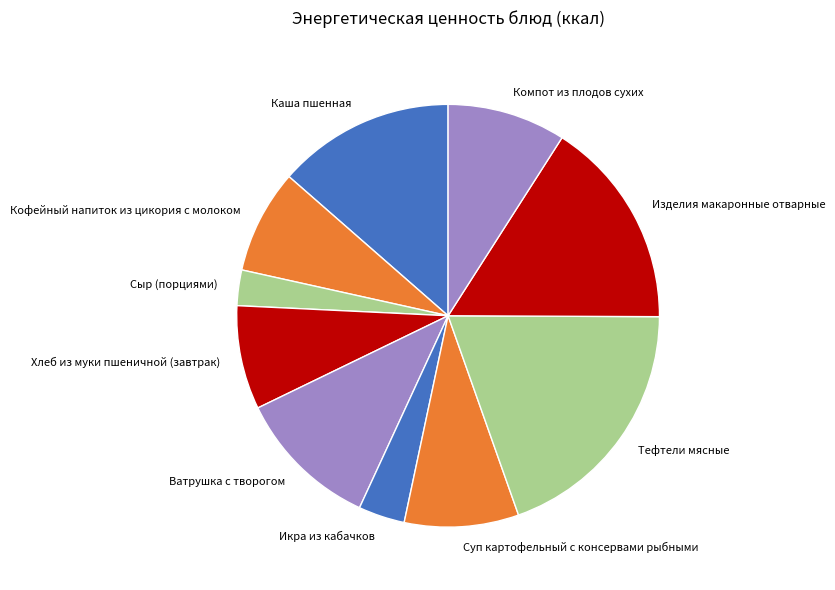

Is there any slice that represents more than half of the pie?

No